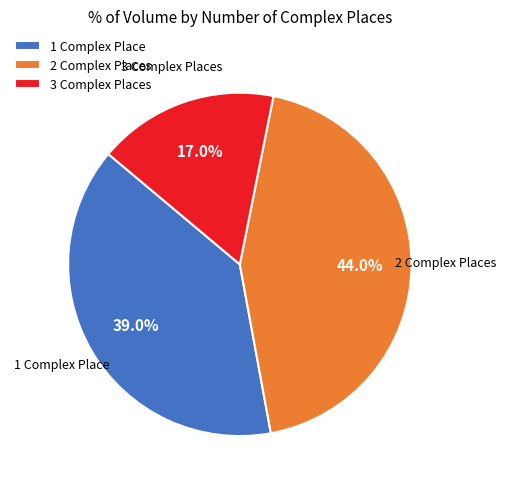

Which has a higher value, 3 Complex Places or 2 Complex Places?

2 Complex Places